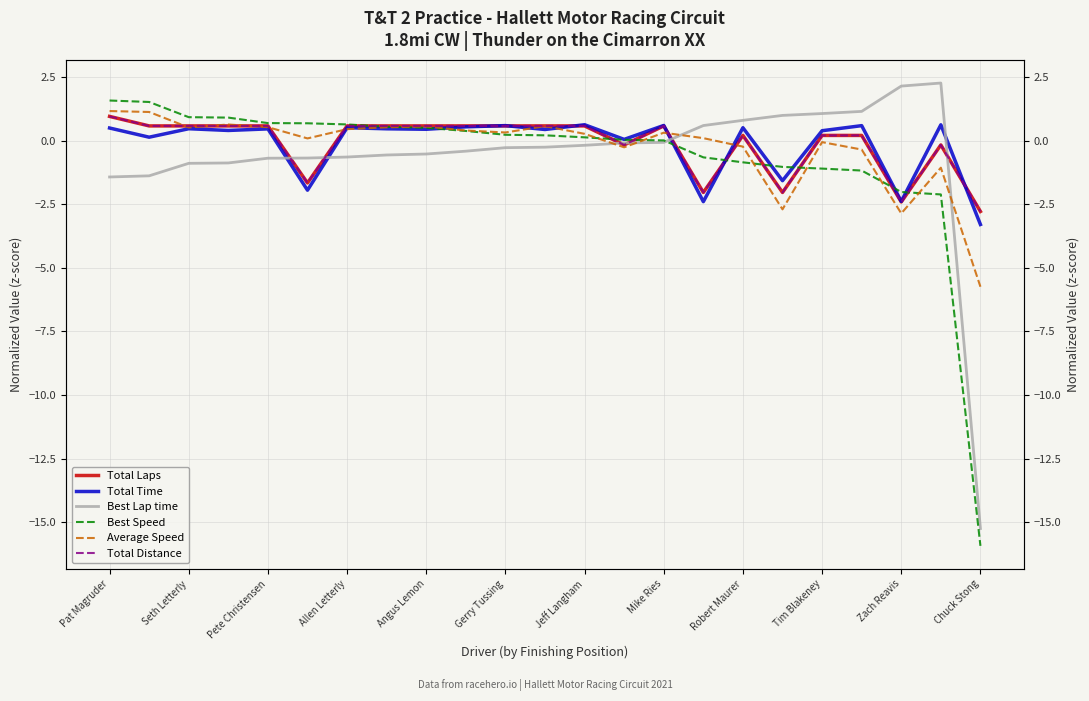

At which category does Total Time reach its first local peak?

Seth Letterly